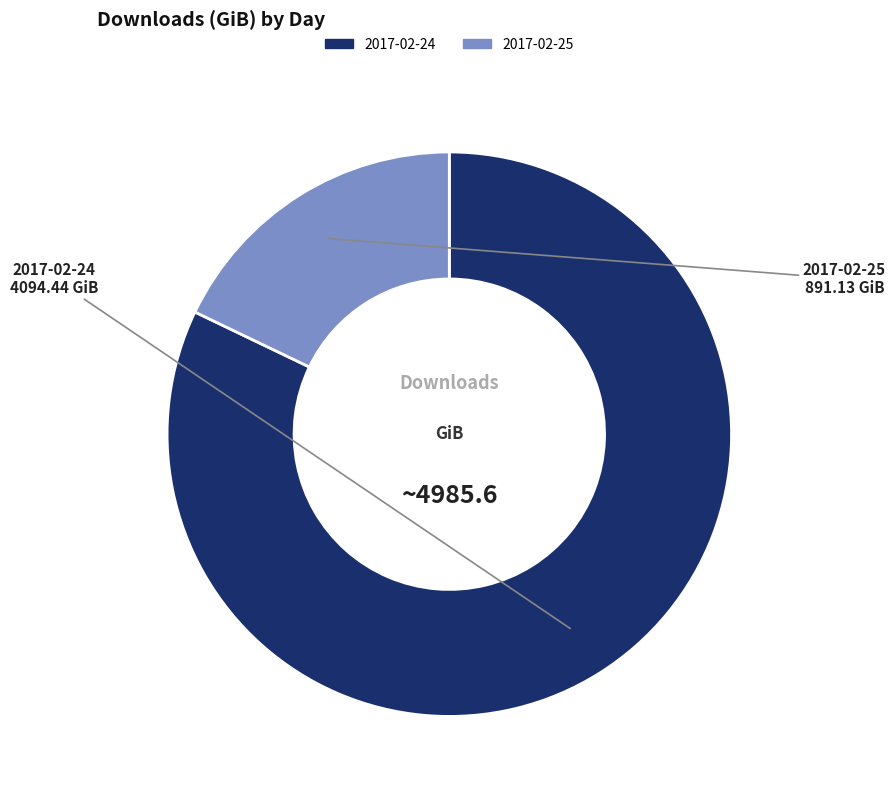

Is the sum of 2017-02-25 and 2017-02-24 greater than half?

Yes